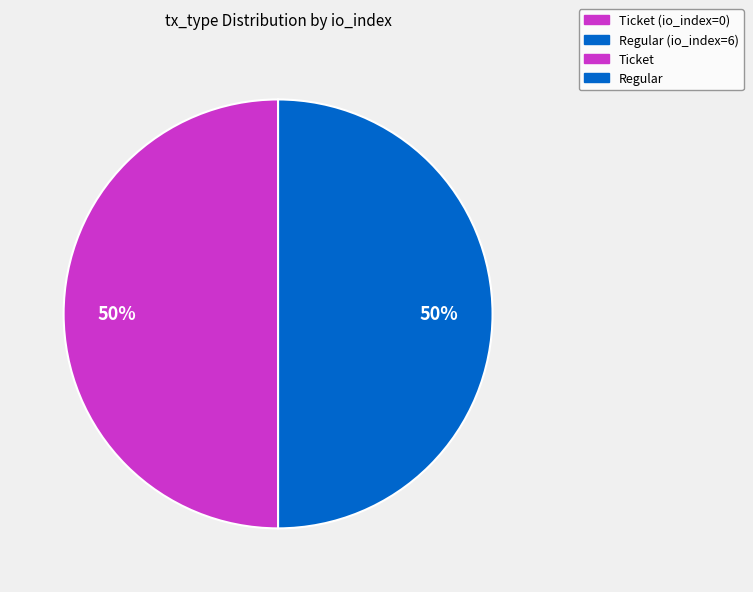

To the nearest percent, what is the average slice percentage?

50%